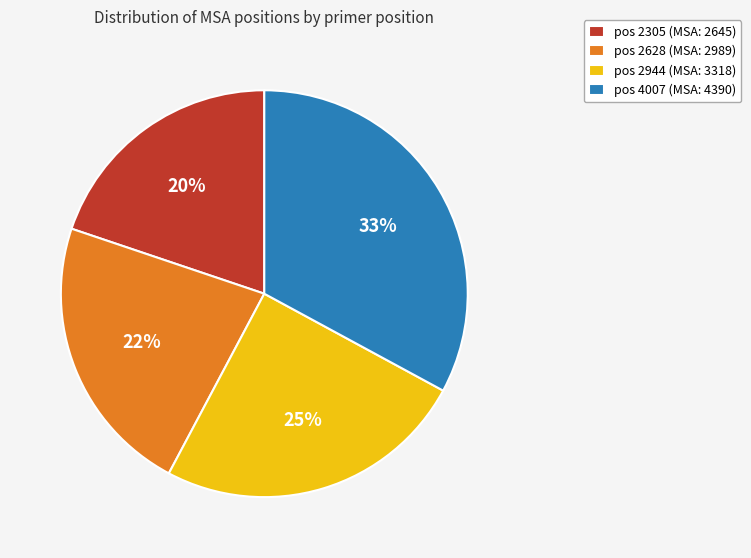

Between pos 2628 (MSA: 2989) and pos 2305 (MSA: 2645), which is larger?

pos 2628 (MSA: 2989)